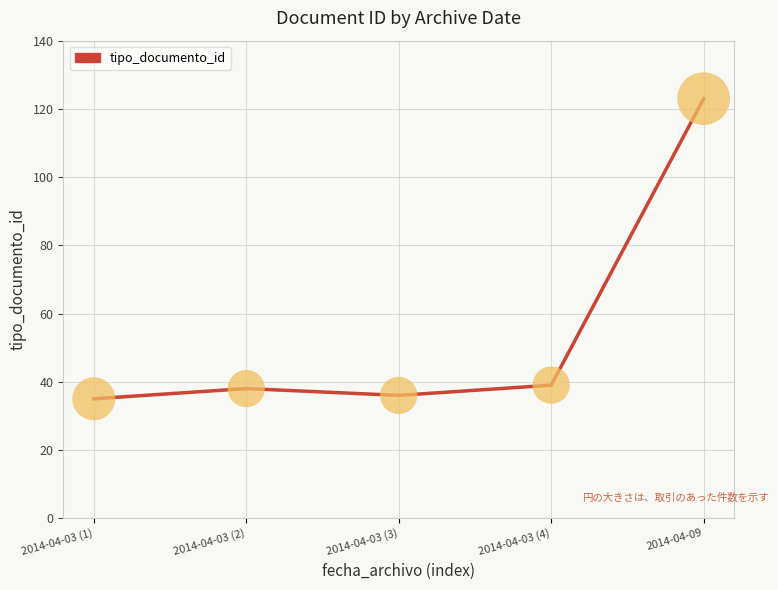

Between 2014-04-03 (4) and 2014-04-09, which is larger?

2014-04-09